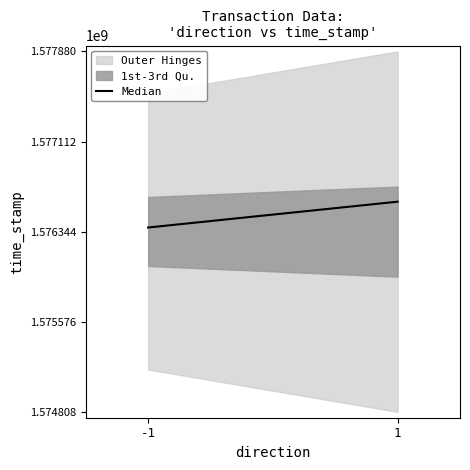

At which label is the value closest to 1576489371?

-1